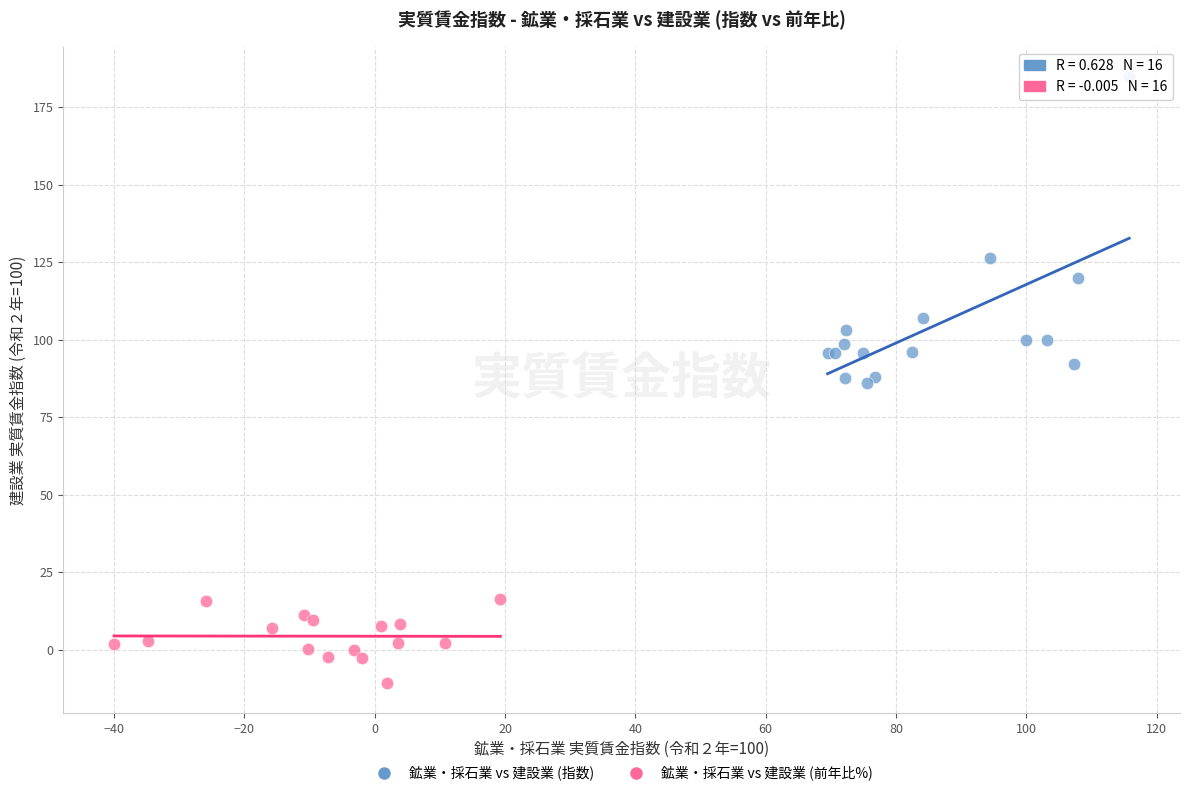

Which series contains the highest Y value?

鉱業・採石業 vs 建設業 (指数)